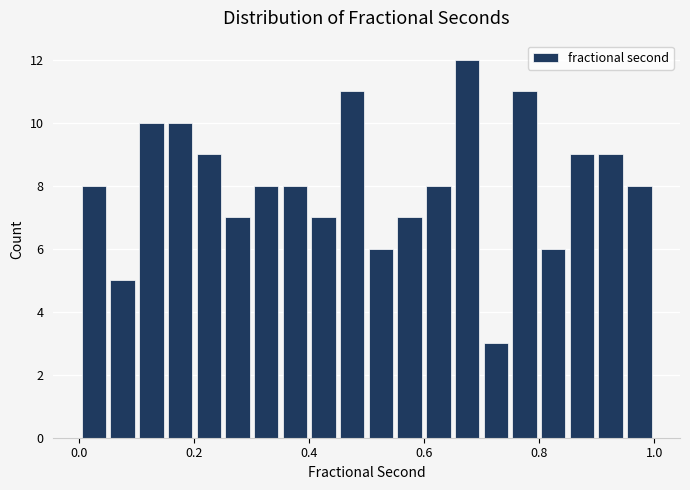

Around what value on the x-axis is the tallest bar? Give the approximate position of its centre, as read against the axis.

0.68